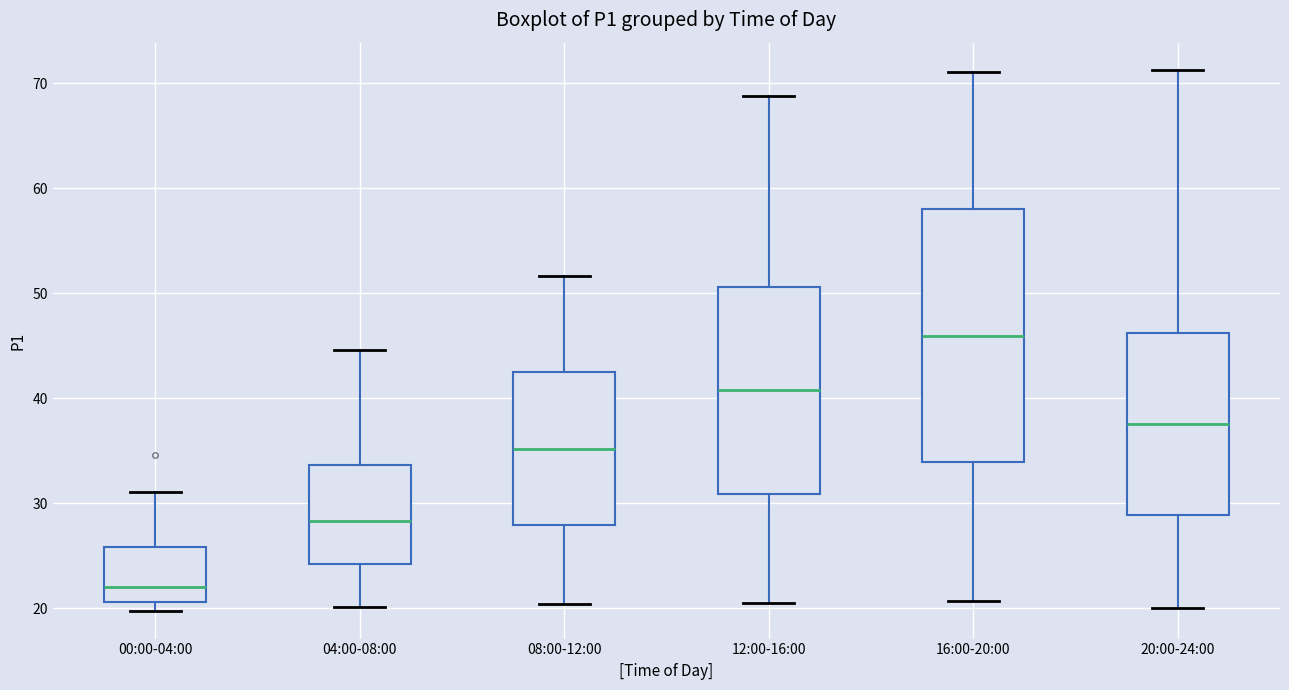

Which box's median line is the lowest?

00:00-04:00